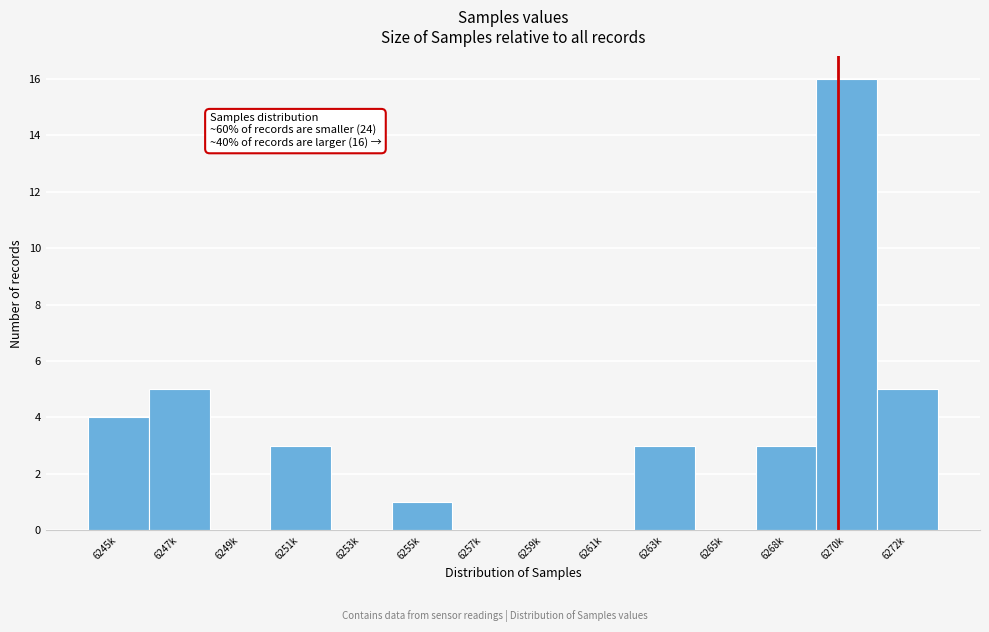

Reading right to left, transcribe all the data shown in this chart.

6272k=5	6270k=16	6268k=3	6265k=0	6263k=3	6261k=0	6259k=0	6257k=0	6255k=1	6253k=0	6251k=3	6249k=0	6247k=5	6245k=4